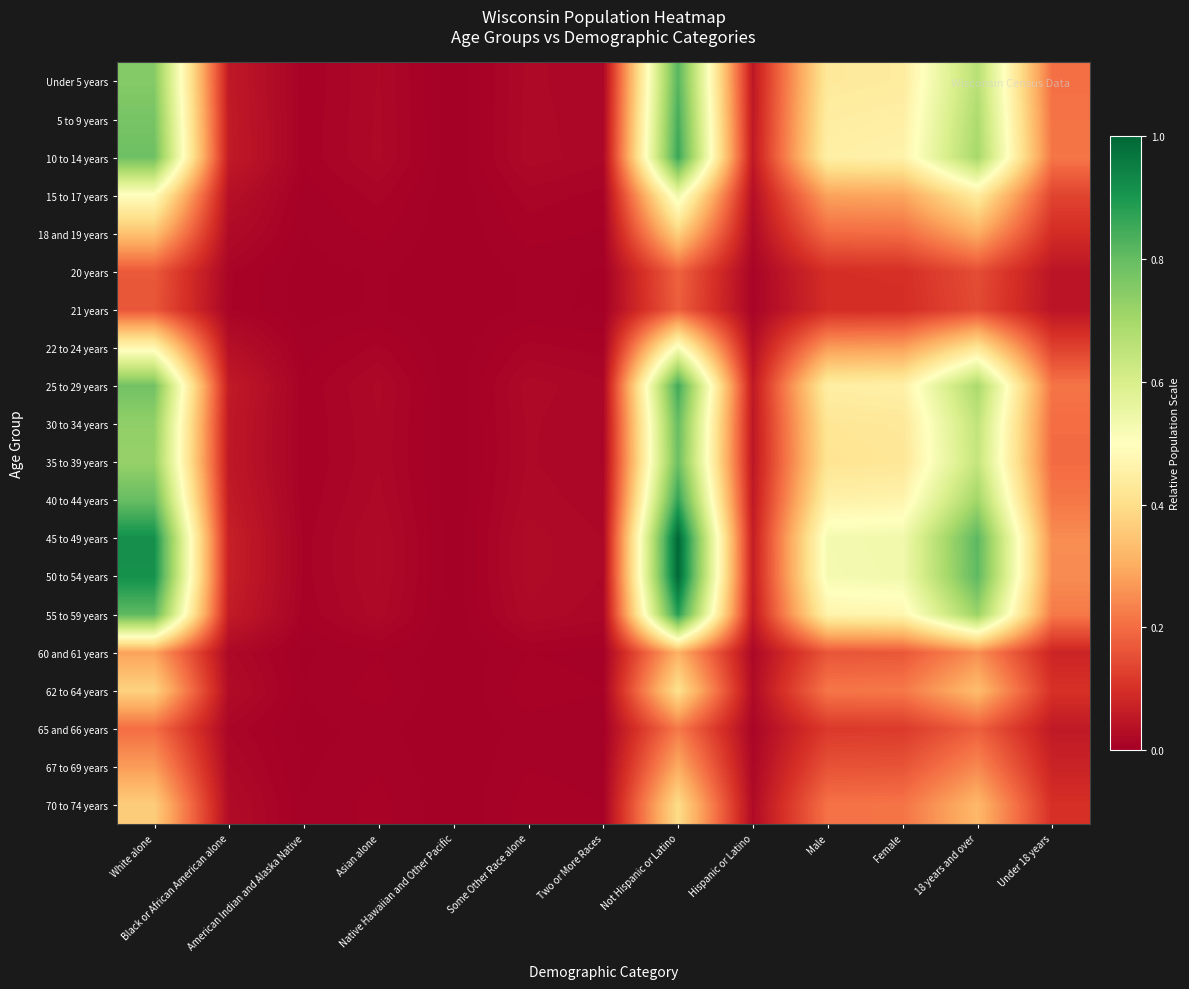

Reading left to right, extract all data points from this chart.

Under 5 years: White alone=0.8	Black or African American alone=0.1	American Indian and Alaska Native=0.0	Asian alone=0.0	Native Hawaiian and Other Pacific=0.0	Some Other Race alone=0.0	Two or More Races=0.0	Not Hispanic or Latino=0.8	Hispanic or Latino=0.1	Male=0.4	Female=0.4	18 years and over=0.7	Under 18 years=0.2
5 to 9 years: White alone=0.8	Black or African American alone=0.1	American Indian and Alaska Native=0.0	Asian alone=0.0	Native Hawaiian and Other Pacific=0.0	Some Other Race alone=0.0	Two or More Races=0.0	Not Hispanic or Latino=0.8	Hispanic or Latino=0.1	Male=0.4	Female=0.5	18 years and over=0.7	Under 18 years=0.2
10 to 14 years: White alone=0.8	Black or African American alone=0.1	American Indian and Alaska Native=0.0	Asian alone=0.0	Native Hawaiian and Other Pacific=0.0	Some Other Race alone=0.0	Two or More Races=0.0	Not Hispanic or Latino=0.9	Hispanic or Latino=0.1	Male=0.5	Female=0.5	18 years and over=0.7	Under 18 years=0.2
15 to 17 years: White alone=0.5	Black or African American alone=0.0	American Indian and Alaska Native=0.0	Asian alone=0.0	Native Hawaiian and Other Pacific=0.0	Some Other Race alone=0.0	Two or More Races=0.0	Not Hispanic or Latino=0.5	Hispanic or Latino=0.0	Male=0.3	Female=0.3	18 years and over=0.4	Under 18 years=0.1
18 and 19 years: White alone=0.3	Black or African American alone=0.0	American Indian and Alaska Native=0.0	Asian alone=0.0	Native Hawaiian and Other Pacific=0.0	Some Other Race alone=0.0	Two or More Races=0.0	Not Hispanic or Latino=0.4	Hispanic or Latino=0.0	Male=0.2	Female=0.2	18 years and over=0.3	Under 18 years=0.1
20 years: White alone=0.2	Black or African American alone=0.0	American Indian and Alaska Native=0.0	Asian alone=0.0	Native Hawaiian and Other Pacific=0.0	Some Other Race alone=0.0	Two or More Races=0.0	Not Hispanic or Latino=0.2	Hispanic or Latino=0.0	Male=0.1	Female=0.1	18 years and over=0.1	Under 18 years=0.0
21 years: White alone=0.2	Black or African American alone=0.0	American Indian and Alaska Native=0.0	Asian alone=0.0	Native Hawaiian and Other Pacific=0.0	Some Other Race alone=0.0	Two or More Races=0.0	Not Hispanic or Latino=0.2	Hispanic or Latino=0.0	Male=0.1	Female=0.1	18 years and over=0.1	Under 18 years=0.0
22 to 24 years: White alone=0.5	Black or African American alone=0.0	American Indian and Alaska Native=0.0	Asian alone=0.0	Native Hawaiian and Other Pacific=0.0	Some Other Race alone=0.0	Two or More Races=0.0	Not Hispanic or Latino=0.5	Hispanic or Latino=0.0	Male=0.3	Female=0.3	18 years and over=0.4	Under 18 years=0.1
25 to 29 years: White alone=0.8	Black or African American alone=0.1	American Indian and Alaska Native=0.0	Asian alone=0.0	Native Hawaiian and Other Pacific=0.0	Some Other Race alone=0.0	Two or More Races=0.0	Not Hispanic or Latino=0.9	Hispanic or Latino=0.1	Male=0.4	Female=0.5	18 years and over=0.7	Under 18 years=0.2
30 to 34 years: White alone=0.7	Black or African American alone=0.1	American Indian and Alaska Native=0.0	Asian alone=0.0	Native Hawaiian and Other Pacific=0.0	Some Other Race alone=0.0	Two or More Races=0.0	Not Hispanic or Latino=0.8	Hispanic or Latino=0.1	Male=0.4	Female=0.4	18 years and over=0.6	Under 18 years=0.2
35 to 39 years: White alone=0.7	Black or African American alone=0.1	American Indian and Alaska Native=0.0	Asian alone=0.0	Native Hawaiian and Other Pacific=0.0	Some Other Race alone=0.0	Two or More Races=0.0	Not Hispanic or Latino=0.8	Hispanic or Latino=0.0	Male=0.4	Female=0.4	18 years and over=0.6	Under 18 years=0.2
40 to 44 years: White alone=0.8	Black or African American alone=0.1	American Indian and Alaska Native=0.0	Asian alone=0.0	Native Hawaiian and Other Pacific=0.0	Some Other Race alone=0.0	Two or More Races=0.0	Not Hispanic or Latino=0.9	Hispanic or Latino=0.1	Male=0.5	Female=0.5	18 years and over=0.7	Under 18 years=0.2
45 to 49 years: White alone=0.9	Black or African American alone=0.1	American Indian and Alaska Native=0.0	Asian alone=0.0	Native Hawaiian and Other Pacific=0.0	Some Other Race alone=0.0	Two or More Races=0.0	Not Hispanic or Latino=1.0	Hispanic or Latino=0.1	Male=0.5	Female=0.5	18 years and over=0.8	Under 18 years=0.3
50 to 54 years: White alone=0.9	Black or African American alone=0.1	American Indian and Alaska Native=0.0	Asian alone=0.0	Native Hawaiian and Other Pacific=0.0	Some Other Race alone=0.0	Two or More Races=0.0	Not Hispanic or Latino=1.0	Hispanic or Latino=0.1	Male=0.5	Female=0.5	18 years and over=0.8	Under 18 years=0.2
55 to 59 years: White alone=0.8	Black or African American alone=0.1	American Indian and Alaska Native=0.0	Asian alone=0.0	Native Hawaiian and Other Pacific=0.0	Some Other Race alone=0.0	Two or More Races=0.0	Not Hispanic or Latino=0.9	Hispanic or Latino=0.1	Male=0.5	Female=0.5	18 years and over=0.7	Under 18 years=0.2
60 and 61 years: White alone=0.3	Black or African American alone=0.0	American Indian and Alaska Native=0.0	Asian alone=0.0	Native Hawaiian and Other Pacific=0.0	Some Other Race alone=0.0	Two or More Races=0.0	Not Hispanic or Latino=0.3	Hispanic or Latino=0.0	Male=0.2	Female=0.2	18 years and over=0.3	Under 18 years=0.1
62 to 64 years: White alone=0.4	Black or African American alone=0.0	American Indian and Alaska Native=0.0	Asian alone=0.0	Native Hawaiian and Other Pacific=0.0	Some Other Race alone=0.0	Two or More Races=0.0	Not Hispanic or Latino=0.4	Hispanic or Latino=0.0	Male=0.2	Female=0.2	18 years and over=0.3	Under 18 years=0.1
65 and 66 years: White alone=0.2	Black or African American alone=0.0	American Indian and Alaska Native=0.0	Asian alone=0.0	Native Hawaiian and Other Pacific=0.0	Some Other Race alone=0.0	Two or More Races=0.0	Not Hispanic or Latino=0.2	Hispanic or Latino=0.0	Male=0.1	Female=0.1	18 years and over=0.2	Under 18 years=0.1
67 to 69 years: White alone=0.3	Black or African American alone=0.0	American Indian and Alaska Native=0.0	Asian alone=0.0	Native Hawaiian and Other Pacific=0.0	Some Other Race alone=0.0	Two or More Races=0.0	Not Hispanic or Latino=0.3	Hispanic or Latino=0.0	Male=0.2	Female=0.2	18 years and over=0.2	Under 18 years=0.1
70 to 74 years: White alone=0.4	Black or African American alone=0.0	American Indian and Alaska Native=0.0	Asian alone=0.0	Native Hawaiian and Other Pacific=0.0	Some Other Race alone=0.0	Two or More Races=0.0	Not Hispanic or Latino=0.4	Hispanic or Latino=0.0	Male=0.2	Female=0.2	18 years and over=0.3	Under 18 years=0.1